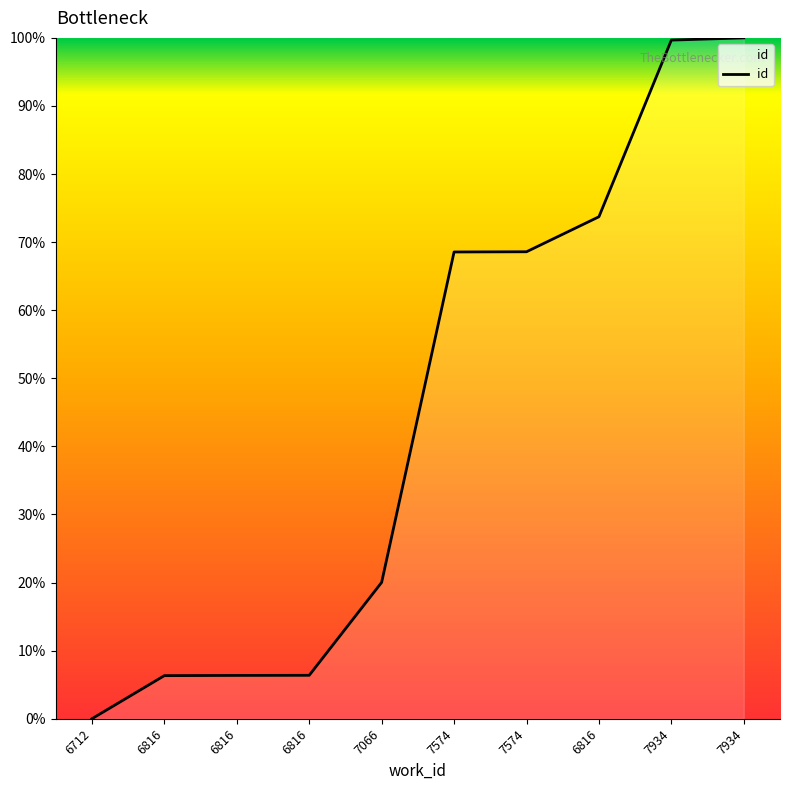

Does the chart display data point markers on the line(s)?

No